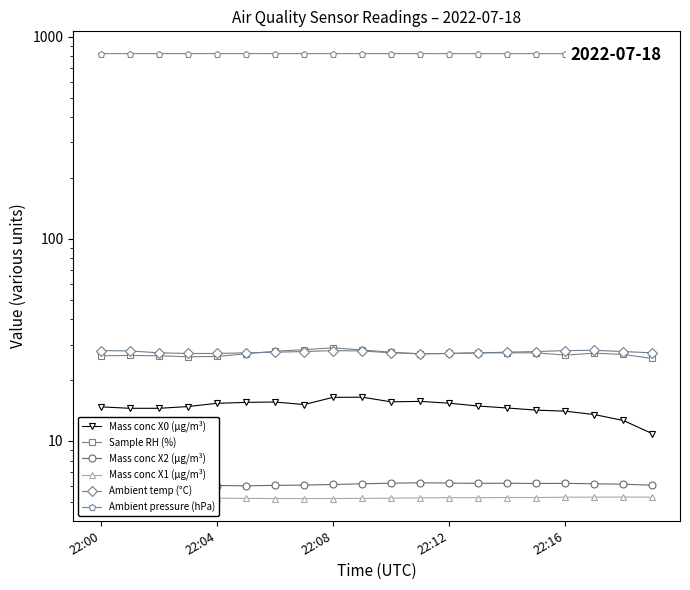

What is the sum of the Mass conc X1 (μg/m³) values at 22:00 and 10?

10.5